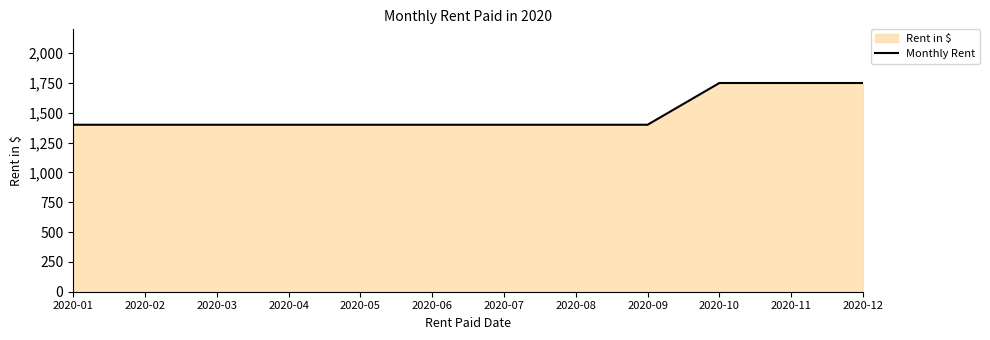

Does the chart have visible grid lines?

No